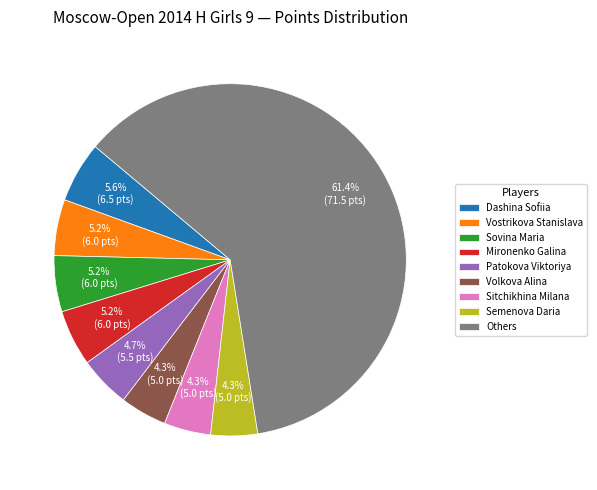

Which slice is the largest?

Others